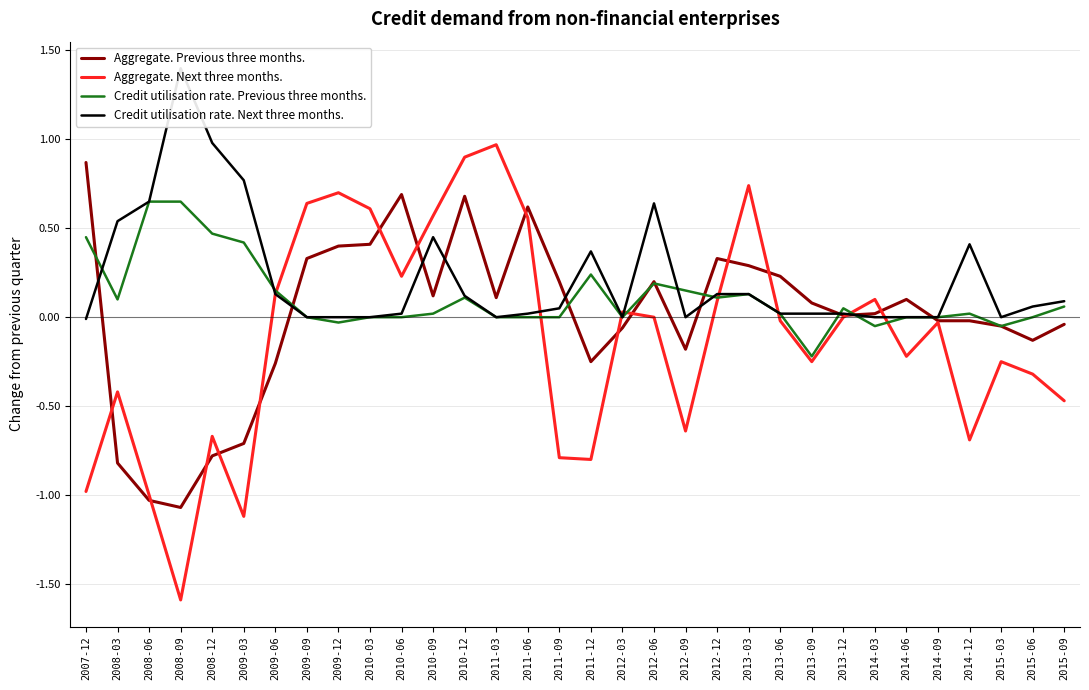

In Aggregate. Previous three months., how many points are higher than both neighbors (excluding endpoints)?

6